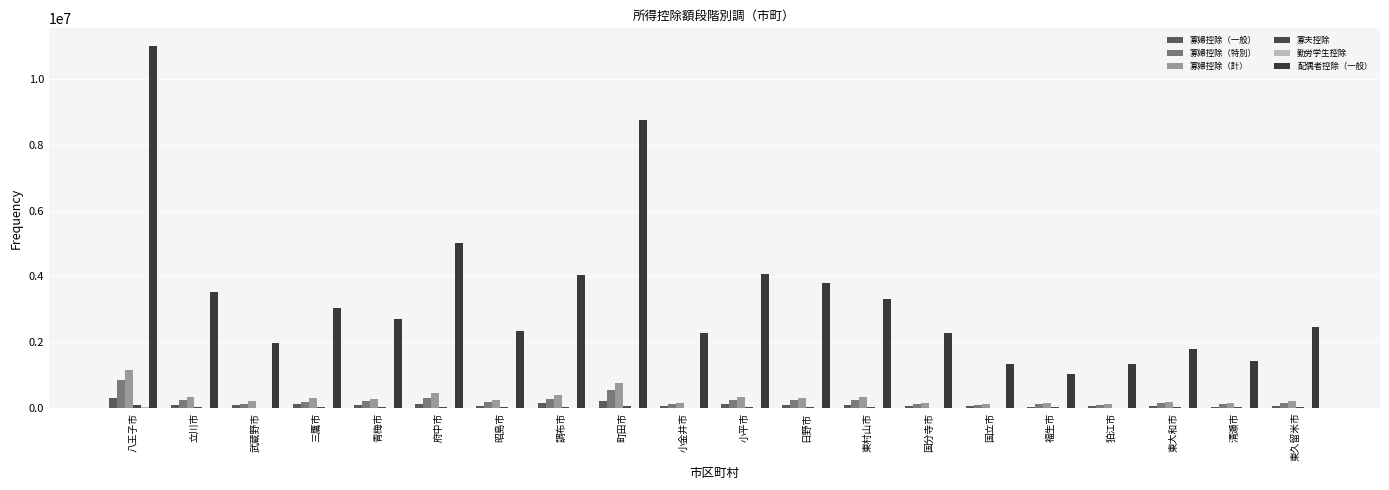

What is the difference between the maximum and minimum values in the 寡婦控除（一般） series?

269620